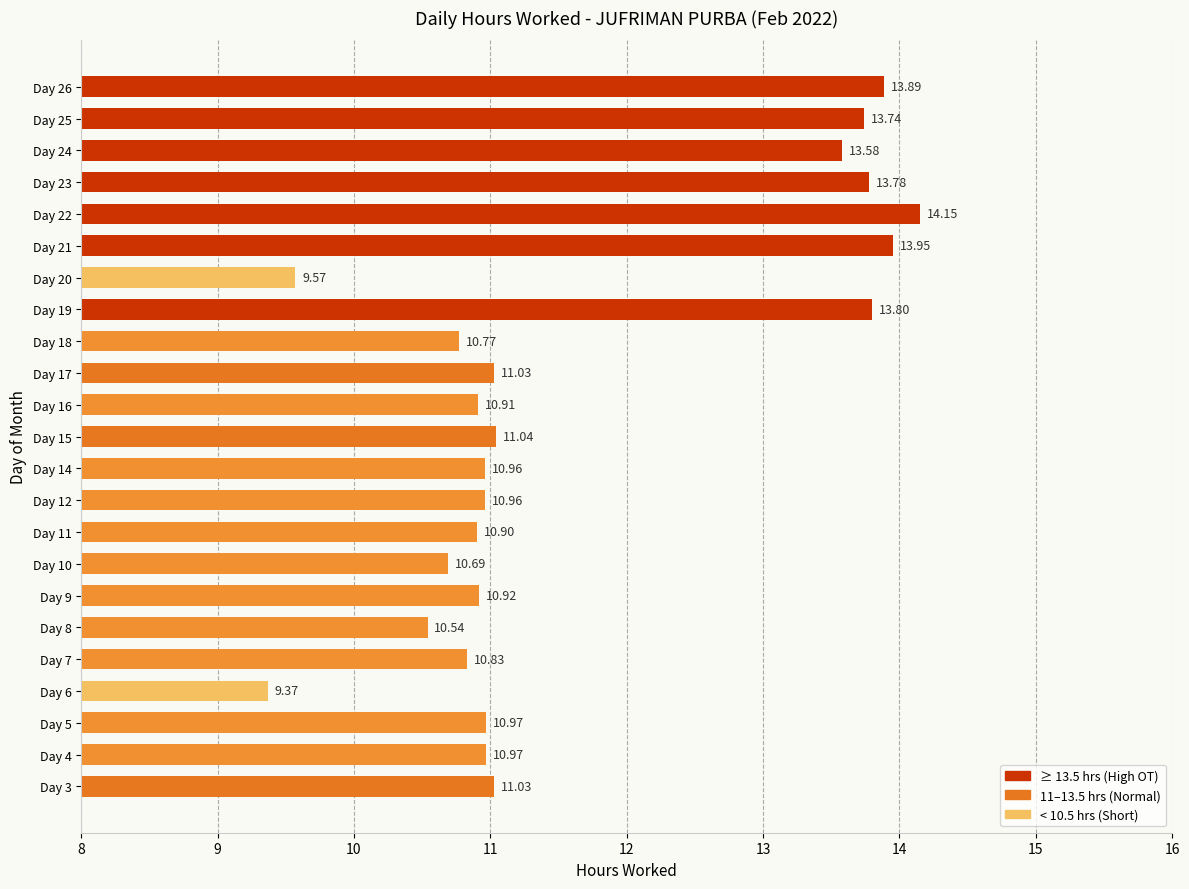

Approximately how many times larger is the value at Day 11 compared to Day 7?

1.0